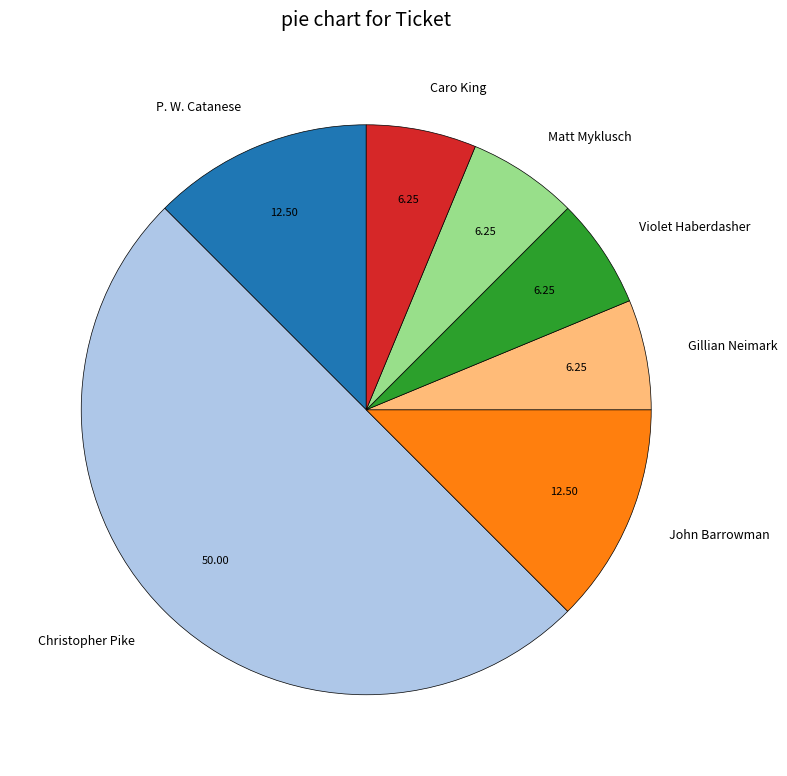

What is the ratio of the value at John Barrowman to the value at Violet Haberdasher?

2.0